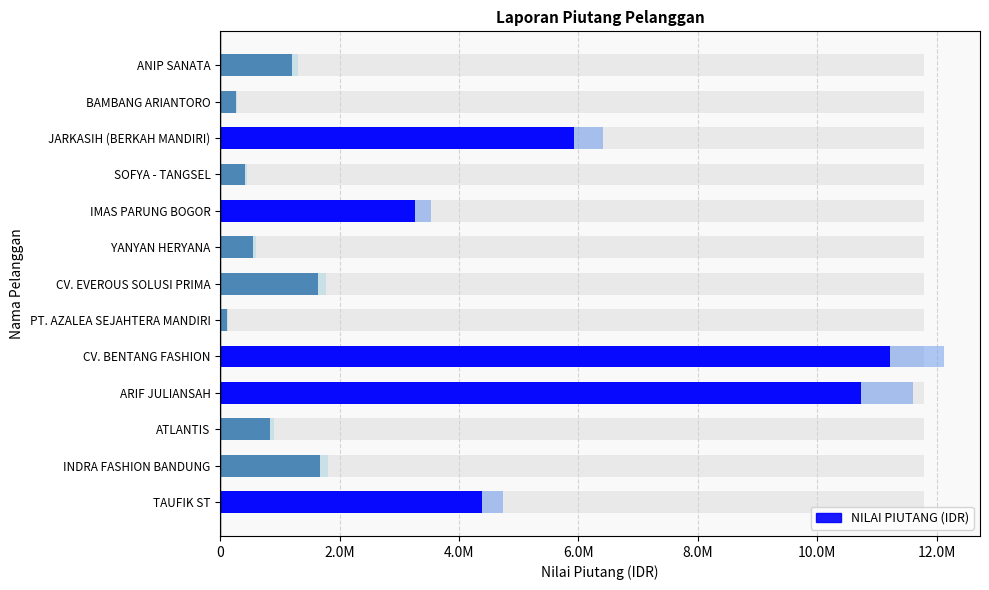

What is the value of the NILAI PIUTANG (IDR) bar at the 13th from the left?

1200866.0